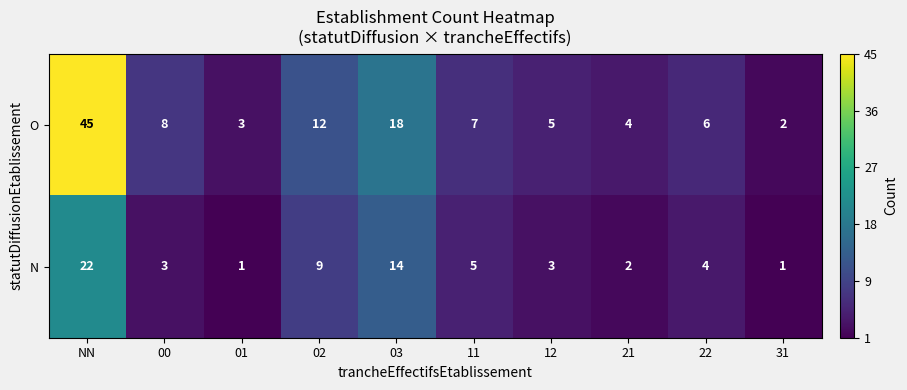

At which label is O closest to 23?

03